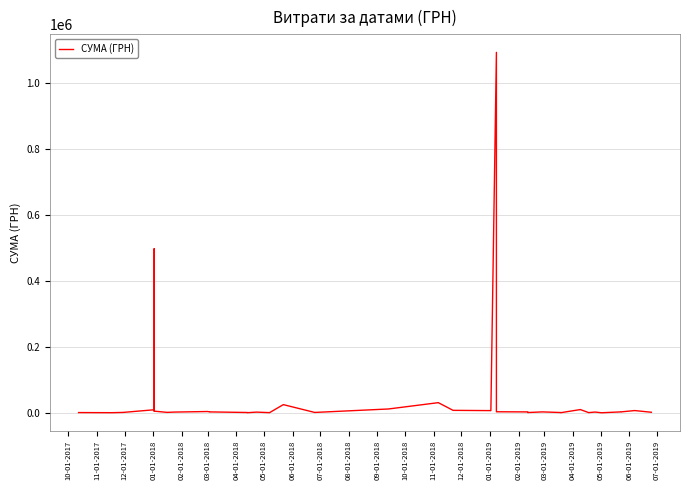

True or false: the data has more than 2 interior local peaks.

True